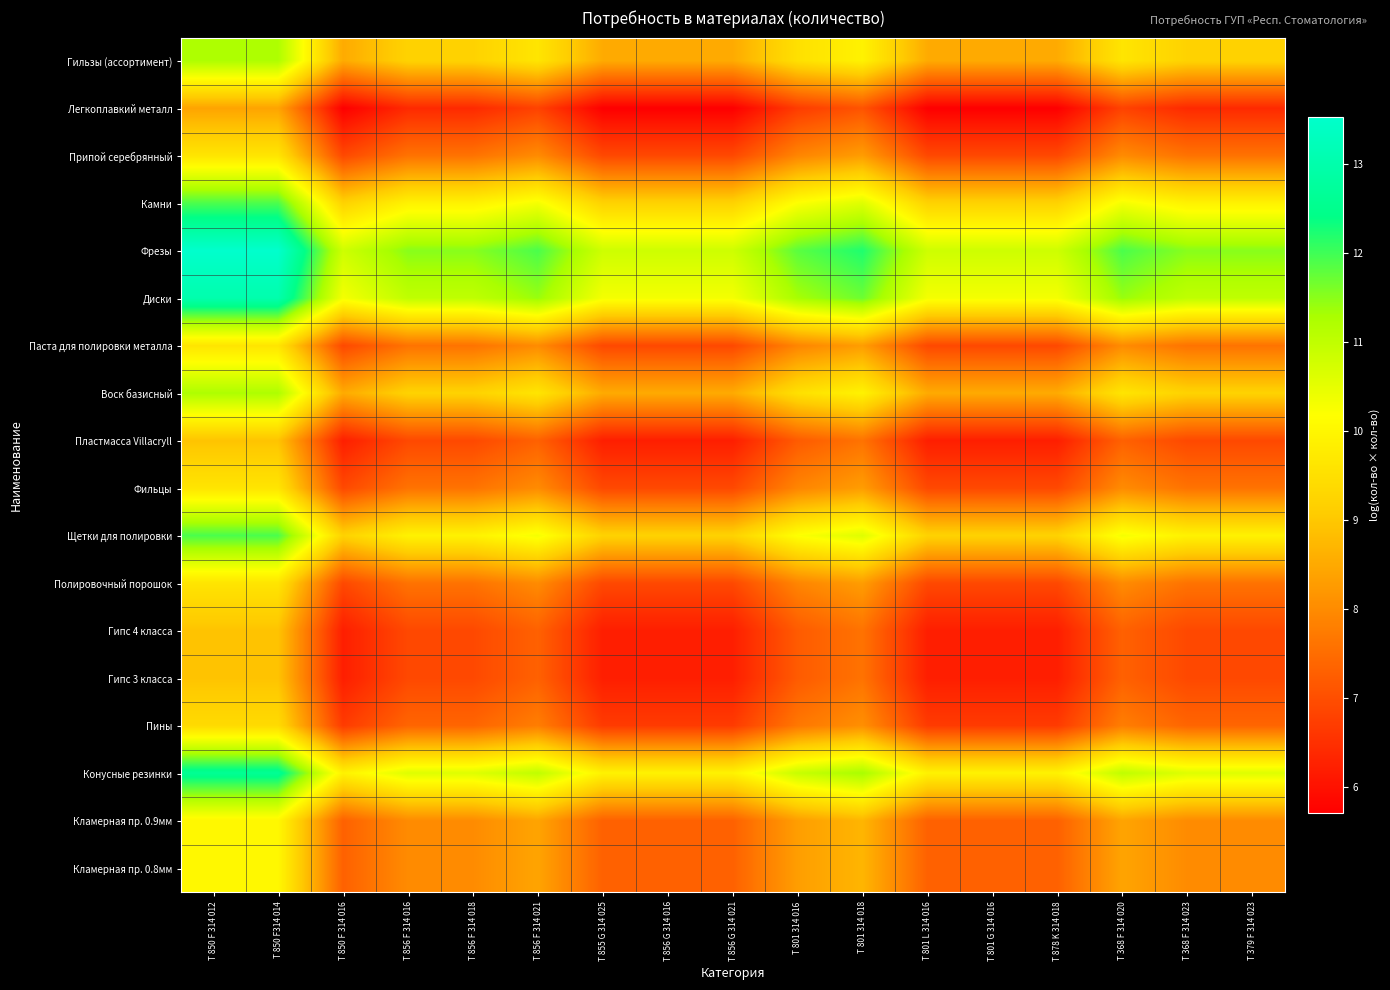

Reading left to right, list all the values displayed in this chart.

Гильзы (ассортимент): T 850 F 314 012=11.2	T 850 F314 014=11.2	T 850 F 314 016=8.5	T 856 F 314 016=9.2	T 856 F 314 018=9.2	T 856 F 314 021=9.6	T 855 G 314 025=8.5	T 856 G 314 016=8.5	T 856 G 314 021=8.5	T 801 314 016=9.5	T 801 314 018=9.9	T 801 L 314 016=8.5	T 801 G 314 016=8.5	T 878 K 314 018=8.5	T 368 F 314 020=9.6	T 368 F 314 023=9.2	T 379 F 314 023=9.2
Легкоплавкий металл: T 850 F 314 012=8.4	T 850 F314 014=8.4	T 850 F 314 016=5.7	T 856 F 314 016=6.4	T 856 F 314 018=6.4	T 856 F 314 021=6.8	T 855 G 314 025=5.7	T 856 G 314 016=5.7	T 856 G 314 021=5.7	T 801 314 016=6.7	T 801 314 018=7.1	T 801 L 314 016=5.7	T 801 G 314 016=5.7	T 878 K 314 018=5.7	T 368 F 314 020=6.8	T 368 F 314 023=6.4	T 379 F 314 023=6.4
Припой серебрянный: T 850 F 314 012=9.6	T 850 F314 014=9.6	T 850 F 314 016=6.9	T 856 F 314 016=7.6	T 856 F 314 018=7.6	T 856 F 314 021=8.0	T 855 G 314 025=6.9	T 856 G 314 016=6.9	T 856 G 314 021=6.9	T 801 314 016=7.9	T 801 314 018=8.3	T 801 L 314 016=6.9	T 801 G 314 016=6.9	T 878 K 314 018=6.9	T 368 F 314 020=8.0	T 368 F 314 023=7.6	T 379 F 314 023=7.6
Камни: T 850 F 314 012=11.9	T 850 F314 014=11.9	T 850 F 314 016=9.2	T 856 F 314 016=9.9	T 856 F 314 018=9.9	T 856 F 314 021=10.3	T 855 G 314 025=9.2	T 856 G 314 016=9.2	T 856 G 314 021=9.2	T 801 314 016=10.2	T 801 314 018=10.6	T 801 L 314 016=9.2	T 801 G 314 016=9.2	T 878 K 314 018=9.2	T 368 F 314 020=10.3	T 368 F 314 023=9.9	T 379 F 314 023=9.9
Фрезы: T 850 F 314 012=13.5	T 850 F314 014=13.5	T 850 F 314 016=10.8	T 856 F 314 016=11.5	T 856 F 314 018=11.5	T 856 F 314 021=11.9	T 855 G 314 025=10.8	T 856 G 314 016=10.8	T 856 G 314 021=10.8	T 801 314 016=11.8	T 801 314 018=12.2	T 801 L 314 016=10.8	T 801 G 314 016=10.8	T 878 K 314 018=10.8	T 368 F 314 020=11.9	T 368 F 314 023=11.5	T 379 F 314 023=11.5
Диски: T 850 F 314 012=13.0	T 850 F314 014=13.0	T 850 F 314 016=10.3	T 856 F 314 016=11.0	T 856 F 314 018=11.0	T 856 F 314 021=11.4	T 855 G 314 025=10.3	T 856 G 314 016=10.3	T 856 G 314 021=10.3	T 801 314 016=11.3	T 801 314 018=11.7	T 801 L 314 016=10.3	T 801 G 314 016=10.3	T 878 K 314 018=10.3	T 368 F 314 020=11.4	T 368 F 314 023=11.0	T 379 F 314 023=11.0
Паста для полировки металла: T 850 F 314 012=9.6	T 850 F314 014=9.6	T 850 F 314 016=6.9	T 856 F 314 016=7.6	T 856 F 314 018=7.6	T 856 F 314 021=8.0	T 855 G 314 025=6.9	T 856 G 314 016=6.9	T 856 G 314 021=6.9	T 801 314 016=7.9	T 801 314 018=8.3	T 801 L 314 016=6.9	T 801 G 314 016=6.9	T 878 K 314 018=6.9	T 368 F 314 020=8.0	T 368 F 314 023=7.6	T 379 F 314 023=7.6
Воск базисный: T 850 F 314 012=11.2	T 850 F314 014=11.2	T 850 F 314 016=8.5	T 856 F 314 016=9.2	T 856 F 314 018=9.2	T 856 F 314 021=9.6	T 855 G 314 025=8.5	T 856 G 314 016=8.5	T 856 G 314 021=8.5	T 801 314 016=9.5	T 801 314 018=9.9	T 801 L 314 016=8.5	T 801 G 314 016=8.5	T 878 K 314 018=8.5	T 368 F 314 020=9.6	T 368 F 314 023=9.2	T 379 F 314 023=9.2
Пластмасса Villacryll: T 850 F 314 012=8.9	T 850 F314 014=8.9	T 850 F 314 016=6.2	T 856 F 314 016=6.9	T 856 F 314 018=6.9	T 856 F 314 021=7.3	T 855 G 314 025=6.2	T 856 G 314 016=6.2	T 856 G 314 021=6.2	T 801 314 016=7.2	T 801 314 018=7.6	T 801 L 314 016=6.2	T 801 G 314 016=6.2	T 878 K 314 018=6.2	T 368 F 314 020=7.3	T 368 F 314 023=6.9	T 379 F 314 023=6.9
Фильцы: T 850 F 314 012=9.6	T 850 F314 014=9.6	T 850 F 314 016=6.9	T 856 F 314 016=7.6	T 856 F 314 018=7.6	T 856 F 314 021=8.0	T 855 G 314 025=6.9	T 856 G 314 016=6.9	T 856 G 314 021=6.9	T 801 314 016=7.9	T 801 314 018=8.3	T 801 L 314 016=6.9	T 801 G 314 016=6.9	T 878 K 314 018=6.9	T 368 F 314 020=8.0	T 368 F 314 023=7.6	T 379 F 314 023=7.6
Щетки для полировки: T 850 F 314 012=11.9	T 850 F314 014=11.9	T 850 F 314 016=9.2	T 856 F 314 016=9.9	T 856 F 314 018=9.9	T 856 F 314 021=10.3	T 855 G 314 025=9.2	T 856 G 314 016=9.2	T 856 G 314 021=9.2	T 801 314 016=10.2	T 801 314 018=10.6	T 801 L 314 016=9.2	T 801 G 314 016=9.2	T 878 K 314 018=9.2	T 368 F 314 020=10.3	T 368 F 314 023=9.9	T 379 F 314 023=9.9
Полировочный порошок: T 850 F 314 012=9.6	T 850 F314 014=9.6	T 850 F 314 016=6.9	T 856 F 314 016=7.6	T 856 F 314 018=7.6	T 856 F 314 021=8.0	T 855 G 314 025=6.9	T 856 G 314 016=6.9	T 856 G 314 021=6.9	T 801 314 016=7.9	T 801 314 018=8.3	T 801 L 314 016=6.9	T 801 G 314 016=6.9	T 878 K 314 018=6.9	T 368 F 314 020=8.0	T 368 F 314 023=7.6	T 379 F 314 023=7.6
Гипс 4 класса: T 850 F 314 012=8.9	T 850 F314 014=8.9	T 850 F 314 016=6.2	T 856 F 314 016=6.9	T 856 F 314 018=6.9	T 856 F 314 021=7.3	T 855 G 314 025=6.2	T 856 G 314 016=6.2	T 856 G 314 021=6.2	T 801 314 016=7.2	T 801 314 018=7.6	T 801 L 314 016=6.2	T 801 G 314 016=6.2	T 878 K 314 018=6.2	T 368 F 314 020=7.3	T 368 F 314 023=6.9	T 379 F 314 023=6.9
Гипс 3 класса: T 850 F 314 012=8.9	T 850 F314 014=8.9	T 850 F 314 016=6.2	T 856 F 314 016=6.9	T 856 F 314 018=6.9	T 856 F 314 021=7.3	T 855 G 314 025=6.2	T 856 G 314 016=6.2	T 856 G 314 021=6.2	T 801 314 016=7.2	T 801 314 018=7.6	T 801 L 314 016=6.2	T 801 G 314 016=6.2	T 878 K 314 018=6.2	T 368 F 314 020=7.3	T 368 F 314 023=6.9	T 379 F 314 023=6.9
Пины: T 850 F 314 012=9.4	T 850 F314 014=9.4	T 850 F 314 016=6.7	T 856 F 314 016=7.4	T 856 F 314 018=7.4	T 856 F 314 021=7.8	T 855 G 314 025=6.7	T 856 G 314 016=6.7	T 856 G 314 021=6.7	T 801 314 016=7.7	T 801 314 018=8.1	T 801 L 314 016=6.7	T 801 G 314 016=6.7	T 878 K 314 018=6.7	T 368 F 314 020=7.8	T 368 F 314 023=7.4	T 379 F 314 023=7.4
Конусные резинки: T 850 F 314 012=12.6	T 850 F314 014=12.6	T 850 F 314 016=9.9	T 856 F 314 016=10.6	T 856 F 314 018=10.6	T 856 F 314 021=11.0	T 855 G 314 025=9.9	T 856 G 314 016=9.9	T 856 G 314 021=9.9	T 801 314 016=10.9	T 801 314 018=11.3	T 801 L 314 016=9.9	T 801 G 314 016=9.9	T 878 K 314 018=9.9	T 368 F 314 020=11.0	T 368 F 314 023=10.6	T 379 F 314 023=10.6
Кламерная пр. 0.9мм: T 850 F 314 012=10.0	T 850 F314 014=10.0	T 850 F 314 016=7.3	T 856 F 314 016=8.0	T 856 F 314 018=8.0	T 856 F 314 021=8.4	T 855 G 314 025=7.3	T 856 G 314 016=7.3	T 856 G 314 021=7.3	T 801 314 016=8.3	T 801 314 018=8.7	T 801 L 314 016=7.3	T 801 G 314 016=7.3	T 878 K 314 018=7.3	T 368 F 314 020=8.4	T 368 F 314 023=8.0	T 379 F 314 023=8.0
Кламерная пр. 0.8мм: T 850 F 314 012=10.0	T 850 F314 014=10.0	T 850 F 314 016=7.3	T 856 F 314 016=8.0	T 856 F 314 018=8.0	T 856 F 314 021=8.4	T 855 G 314 025=7.3	T 856 G 314 016=7.3	T 856 G 314 021=7.3	T 801 314 016=8.3	T 801 314 018=8.7	T 801 L 314 016=7.3	T 801 G 314 016=7.3	T 878 K 314 018=7.3	T 368 F 314 020=8.4	T 368 F 314 023=8.0	T 379 F 314 023=8.0